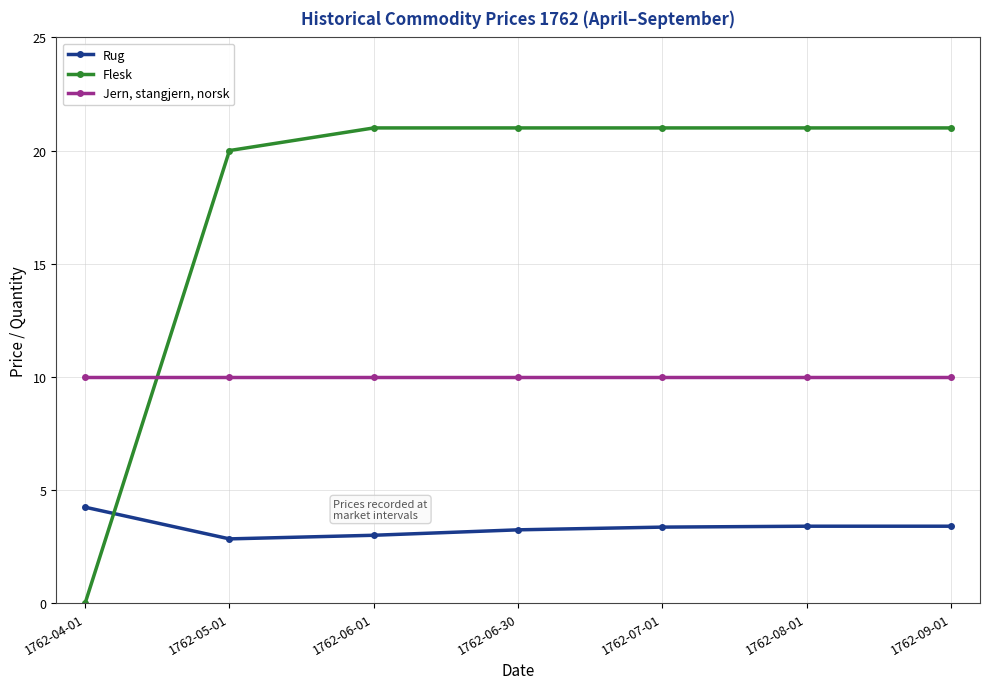

Reading left to right, list all the values displayed in this chart.

Rug: 1762-04-01=4.2	1762-05-01=2.8	1762-06-01=3.0	1762-06-30=3.2	1762-07-01=3.4	1762-08-01=3.4	1762-09-01=3.4
Flesk: 1762-04-01=0.0	1762-05-01=20.0	1762-06-01=21.0	1762-06-30=21.0	1762-07-01=21.0	1762-08-01=21.0	1762-09-01=21.0
Jern, stangjern, norsk: 1762-04-01=10.0	1762-05-01=10.0	1762-06-01=10.0	1762-06-30=10.0	1762-07-01=10.0	1762-08-01=10.0	1762-09-01=10.0